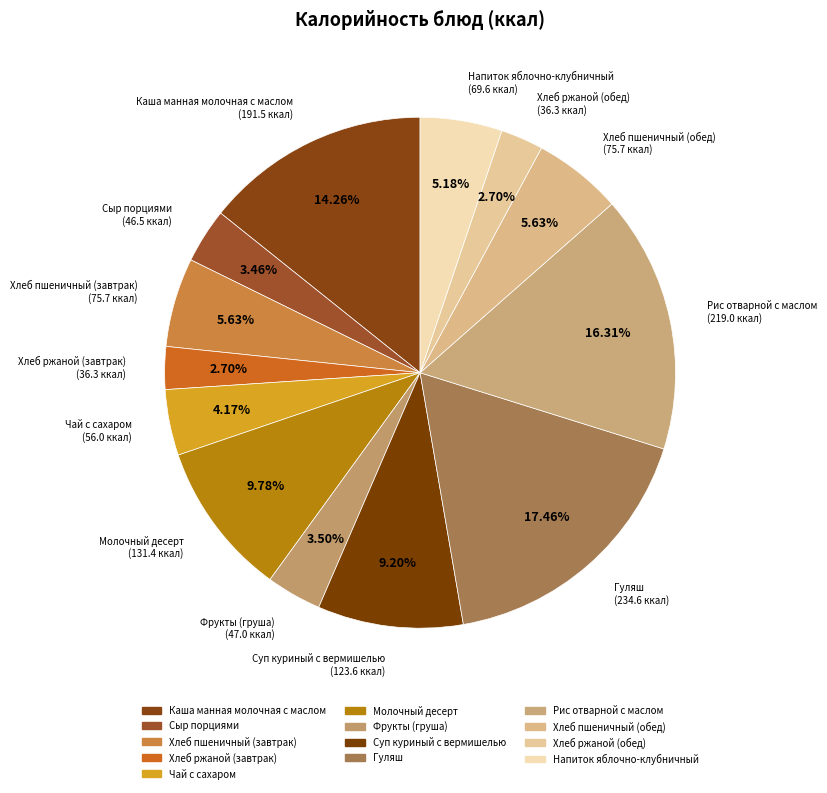

Which category has the biggest portion of the pie?

Гуляш